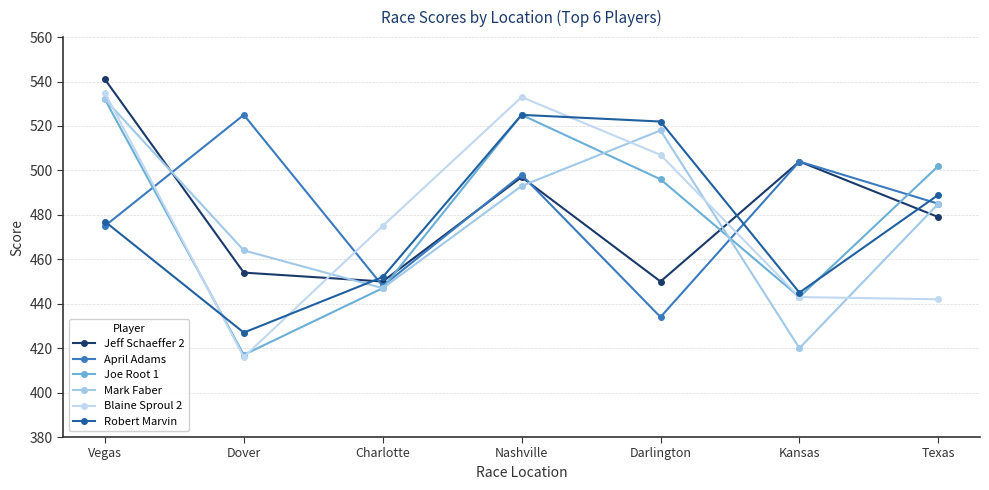

The value of Jeff Schaeffer 2 at Texas is 479. True or false?

True